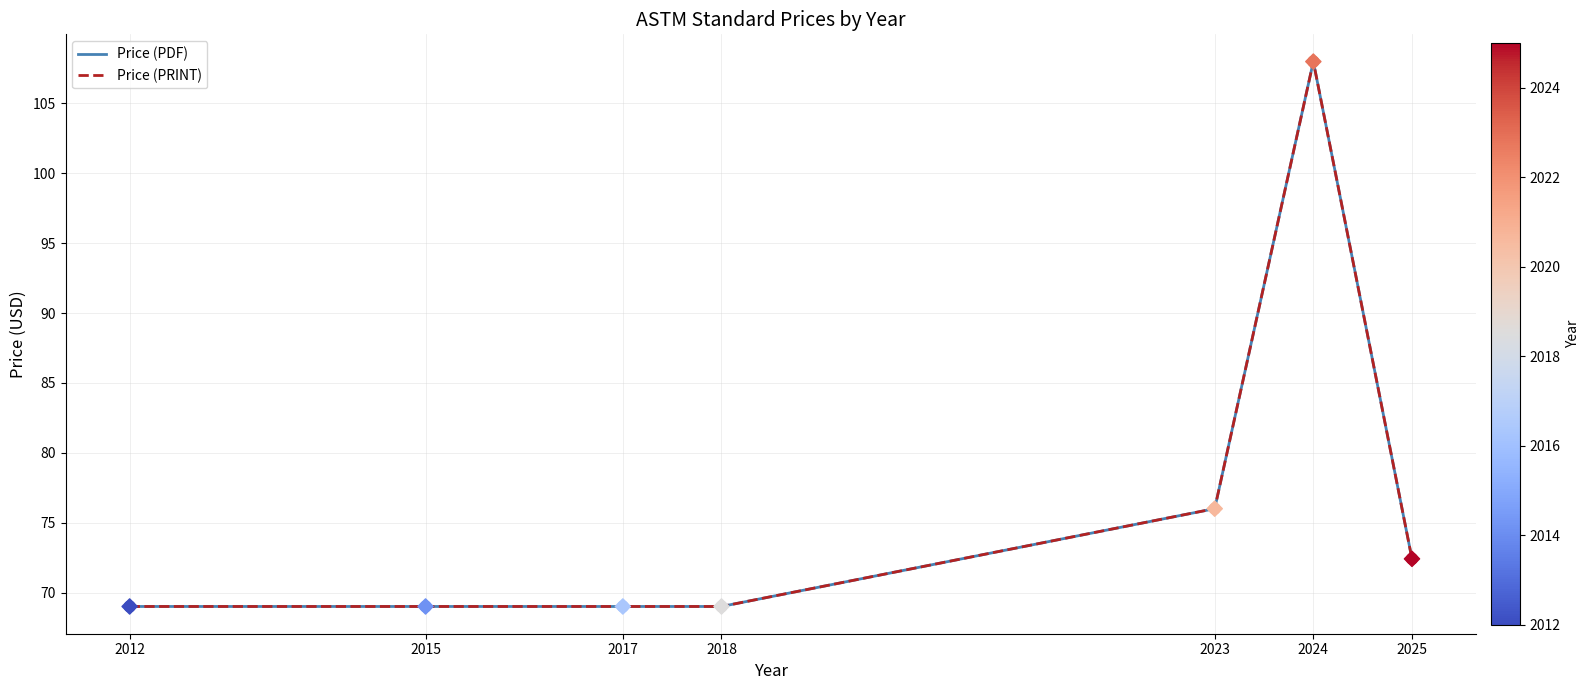

Is this an area chart (filled region under the line)?

No